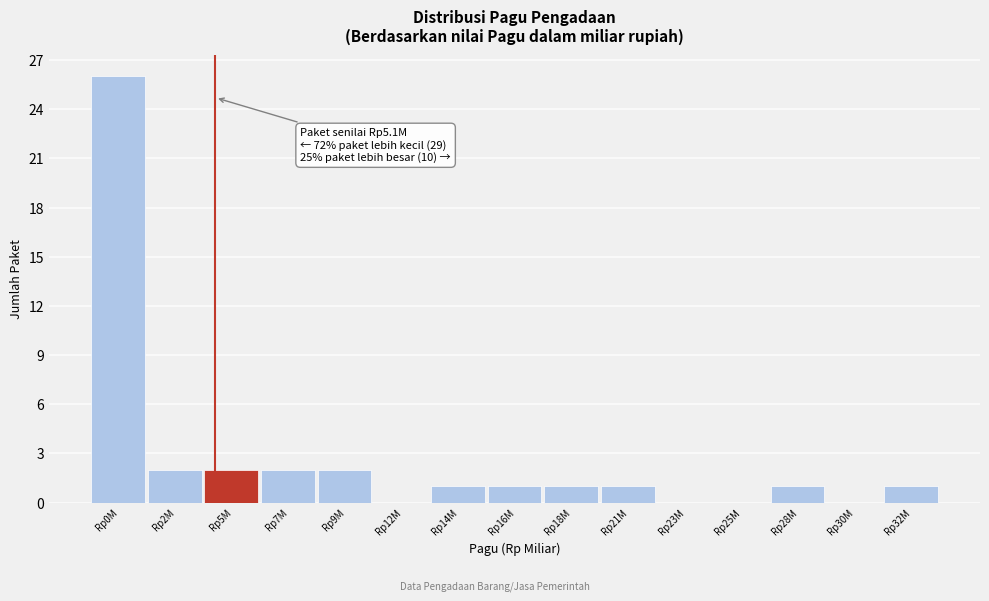

Reading right to left, extract all data points from this chart.

Rp32M=1	Rp30M=0	Rp28M=1	Rp25M=0	Rp23M=0	Rp21M=1	Rp18M=1	Rp16M=1	Rp14M=1	Rp12M=0	Rp9M=2	Rp7M=2	Rp5M=2	Rp2M=2	Rp0M=26